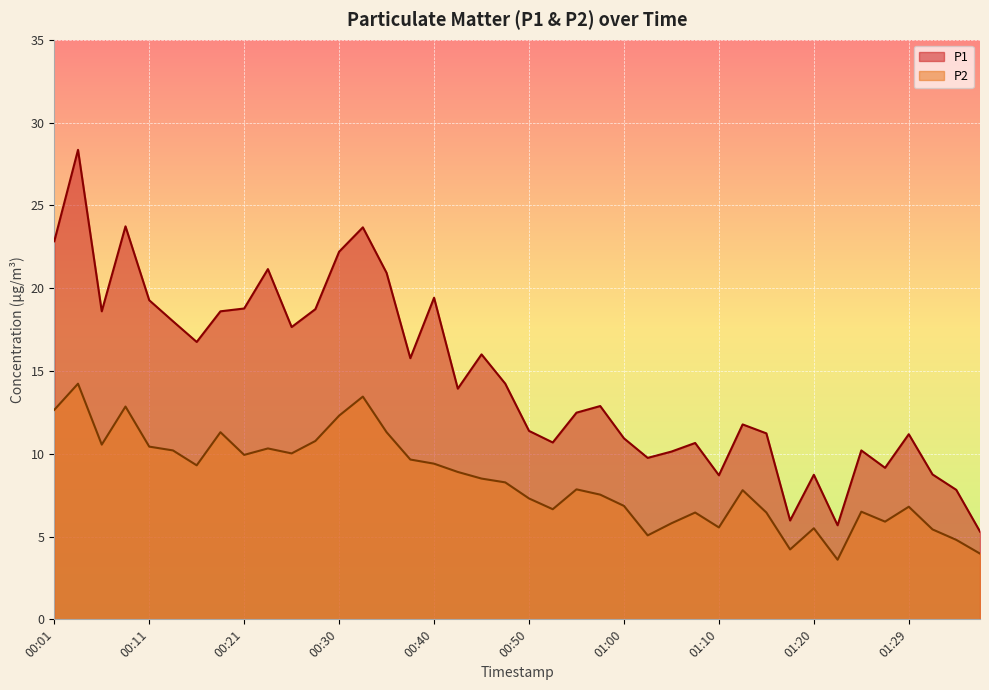

True or false: P1 and P2 cross at least once.

False